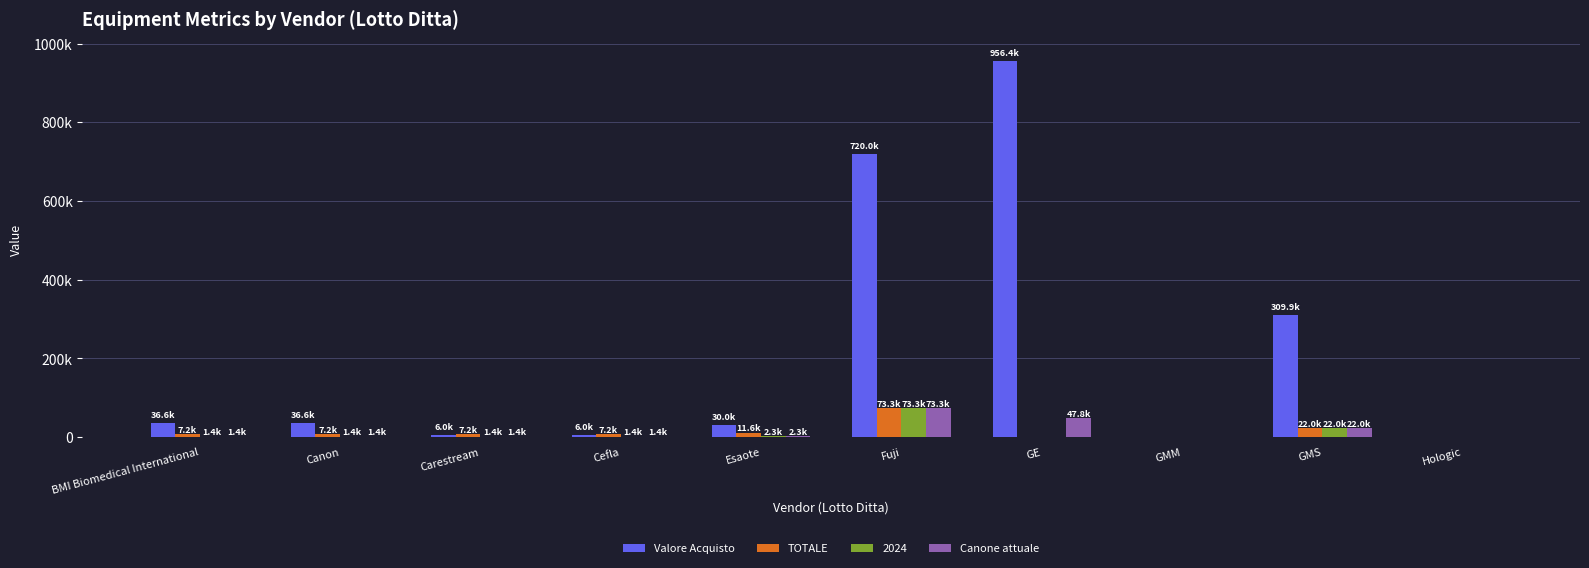

What are all the series names shown in the legend?

Valore Acquisto, TOTALE, 2024, Canone attuale